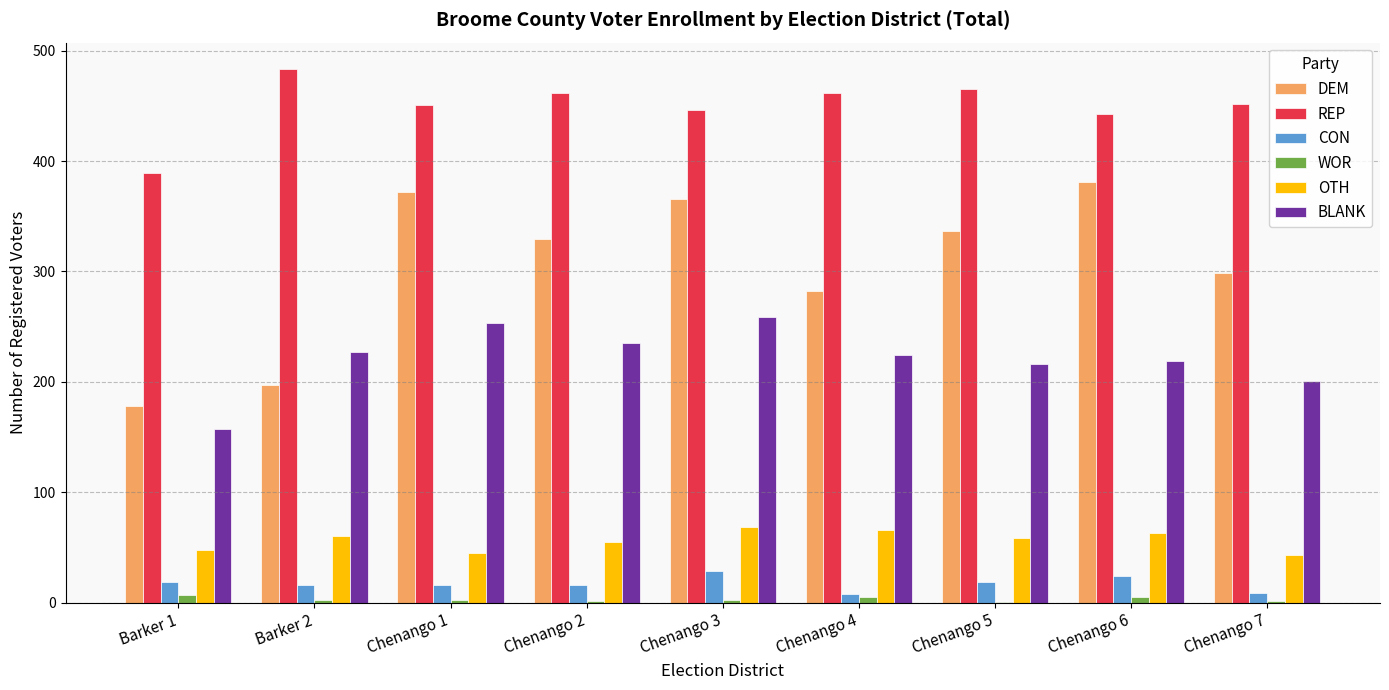

What is the sum of all BLANK values?

1991